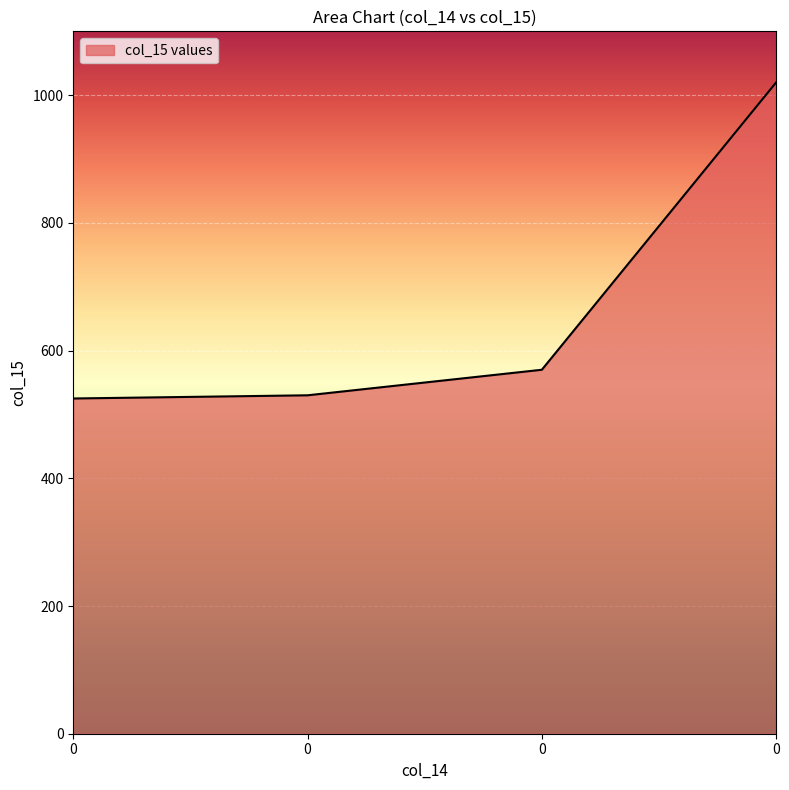

What is the greatest value displayed?

1020